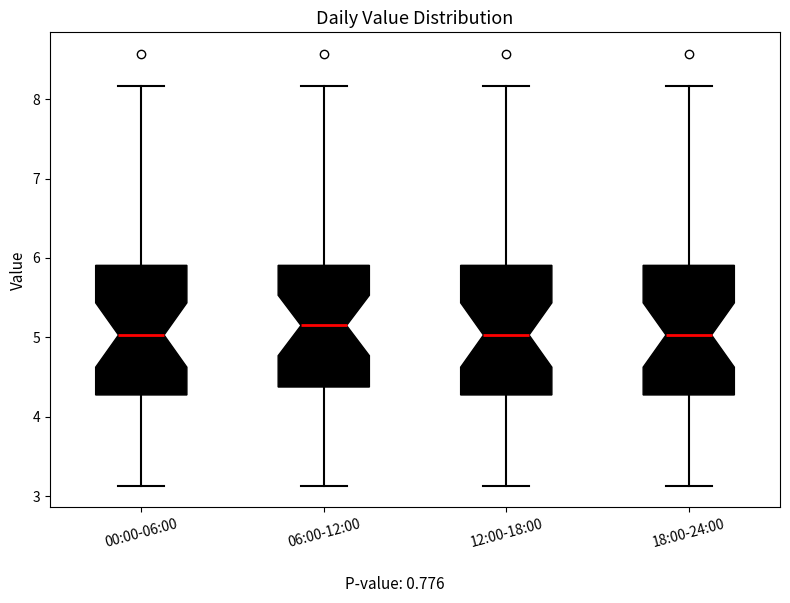

Reading left to right, transcribe this box plot: for each box, give where its median line is, the range the box spans, and where its two whiskers end, as read against the y-axis. The values are not printed on the chart, so give them approximately, as read against the axis.

00:00-06:00: median 5.0, box 4.3 to 5.9, whiskers 3.1 to 8.2
06:00-12:00: median 5.2, box 4.4 to 5.9, whiskers 3.1 to 8.2
12:00-18:00: median 5.0, box 4.3 to 5.9, whiskers 3.1 to 8.2
18:00-24:00: median 5.0, box 4.3 to 5.9, whiskers 3.1 to 8.2